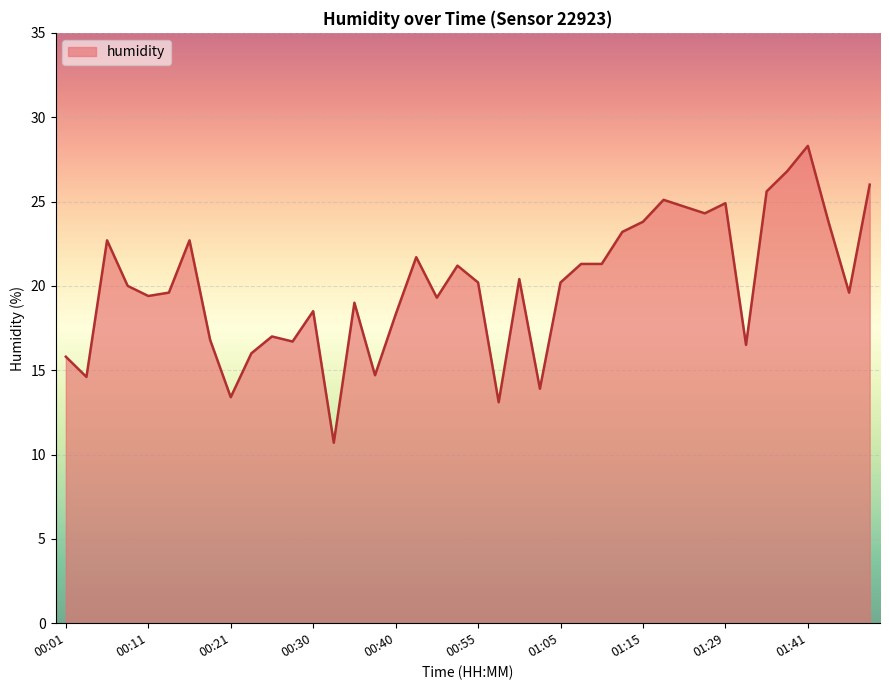

What is the maximum value shown in the chart?

28.3